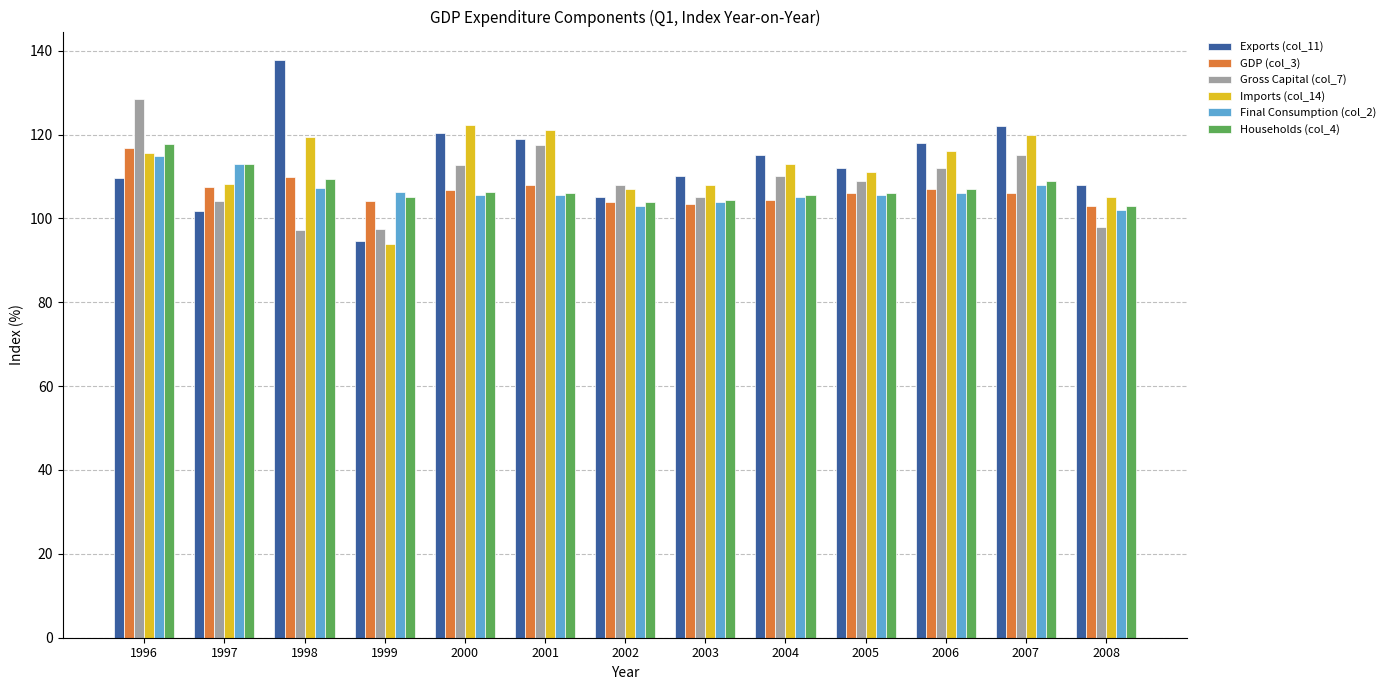

At which category is the sum across all series the highest?

1996